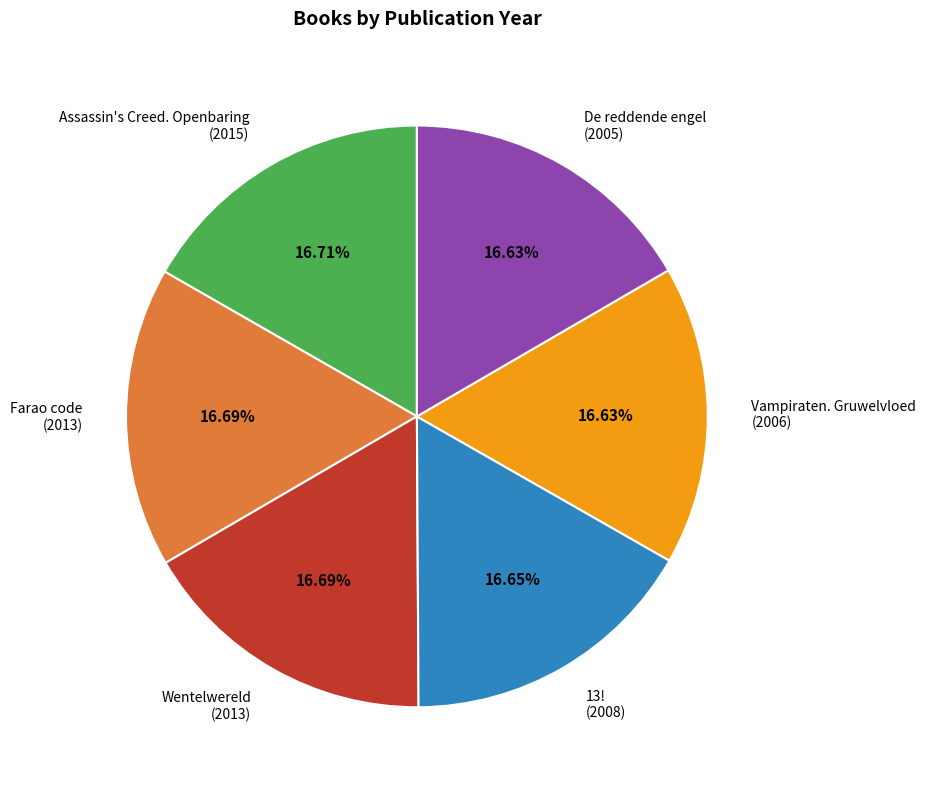

True or false: Farao code accounts for 17% of the total.

True